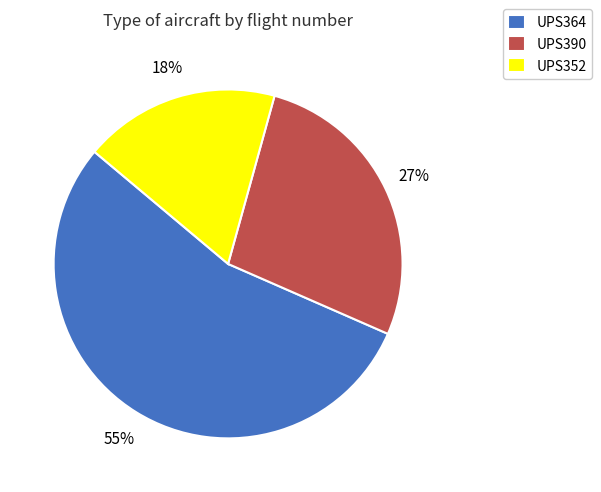

Approximately how many times larger is the value at UPS352 compared to UPS390?

0.7